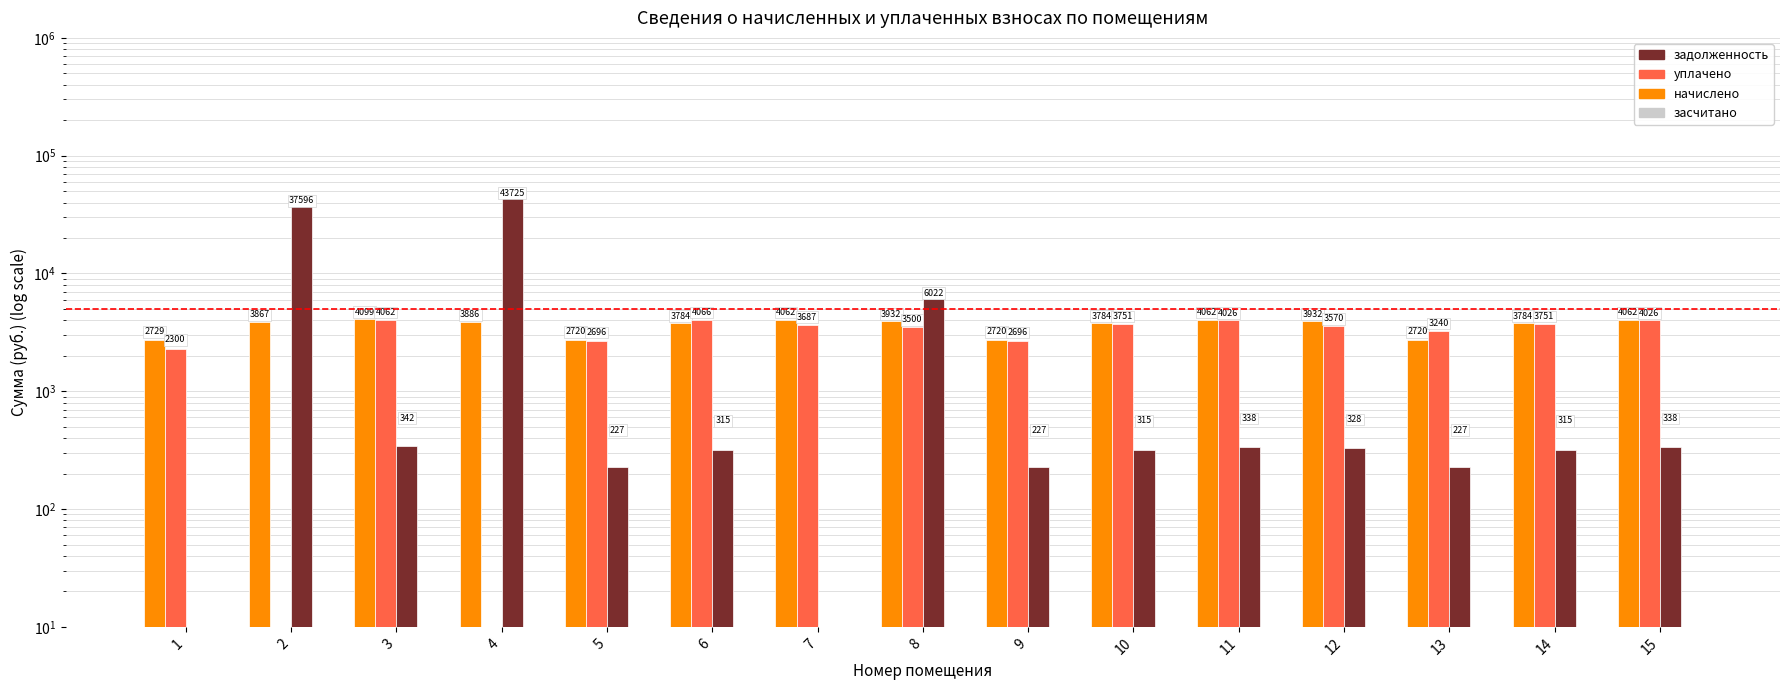

Reading right to left, transcribe all the data shown in this chart.

начислено: 4061.6	3784.1	2720.0	3932.2	4061.6	3784.1	2720.0	3932.2	4061.6	3784.1	2720.0	3885.8	4098.6	3867.4	2729.4
уплачено: 4025.6	3750.5	3239.8	3569.6	4025.6	3750.5	2695.9	3500.0	3687.2	4065.9	2695.9	0.0	4062.3	0.0	2299.5
задолженность: 338.5	315.3	226.7	327.7	337.9	315.3	226.7	6022.4	0.0	315.3	226.7	43725.3	341.6	37596.5	0.0
засчитано: 0.0	0.0	0.0	0.0	0.0	0.0	0.0	0.0	0.0	0.0	0.0	0.0	0.0	0.0	0.0